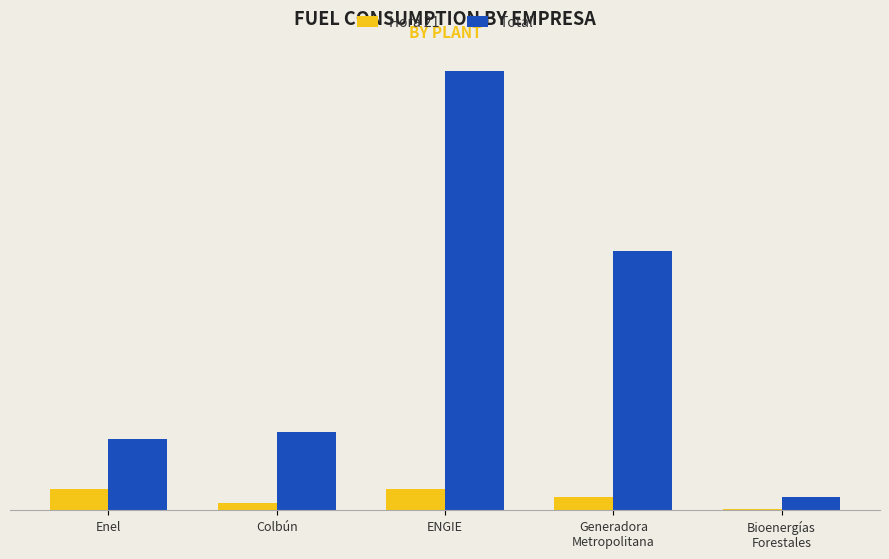

Which series has the widest spread of values?

Total